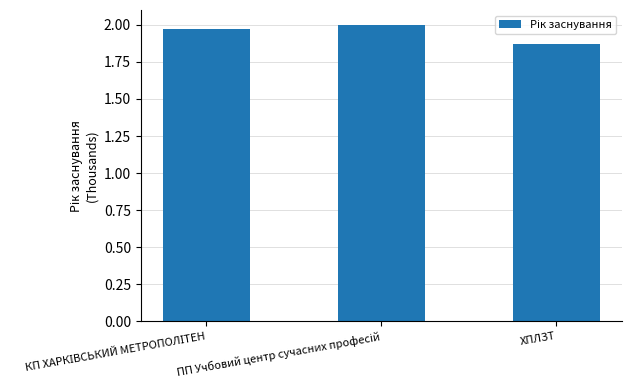

At which label is the value closest to 1?

ХПЛЗТ